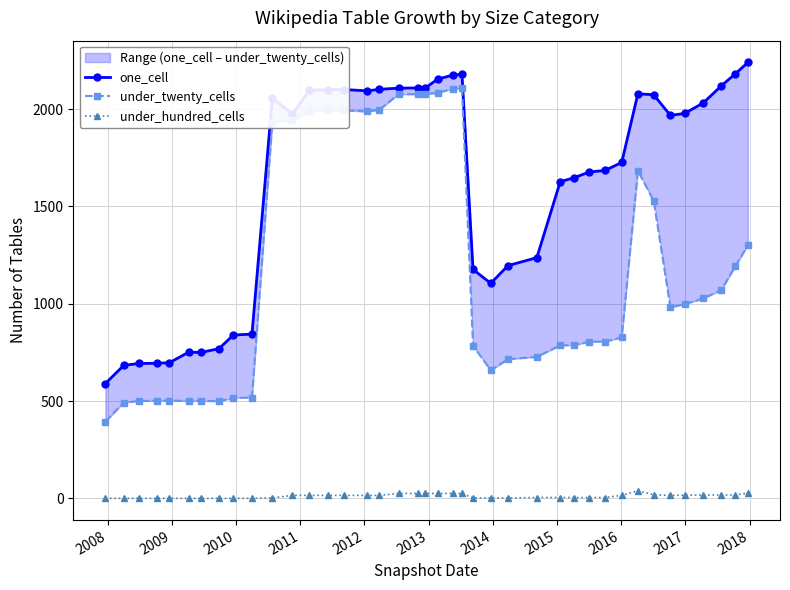

True or false: under_hundred_cells has more than 0 interior local peaks.

True